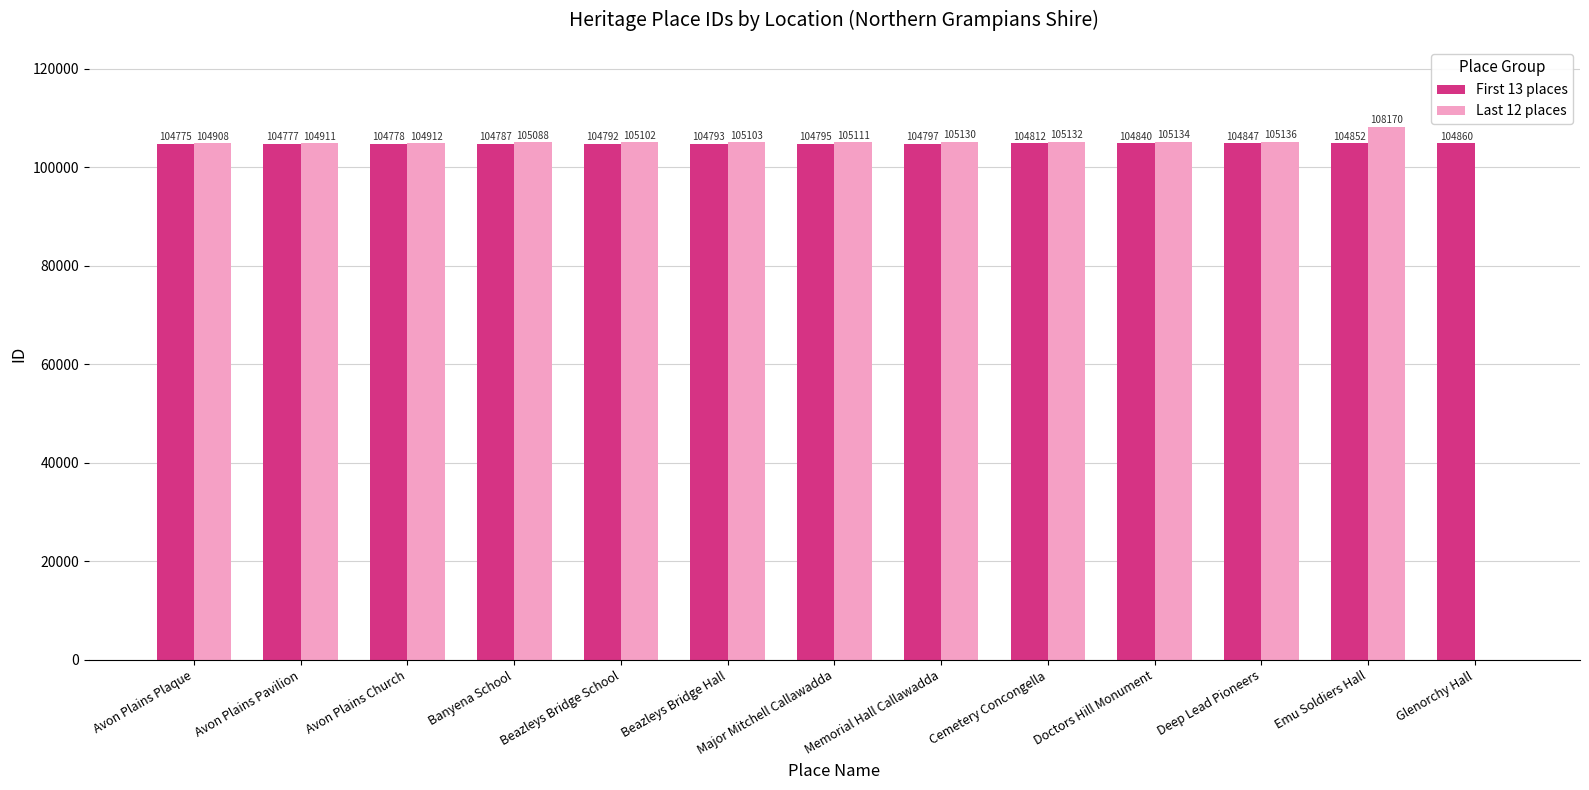

What is the total value across all series at Doctors Hill Monument?

209974